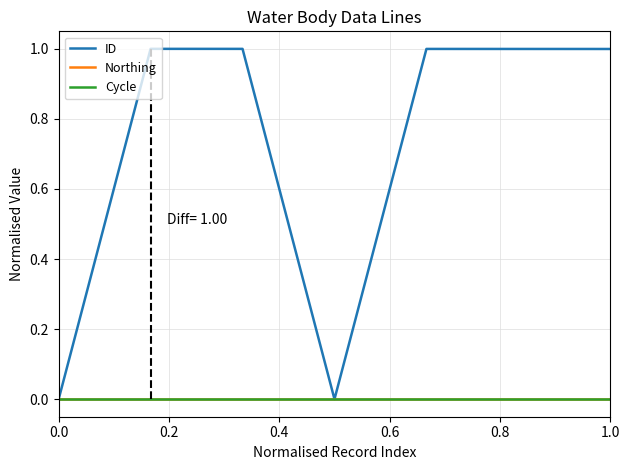

Does the chart display data point markers on the line(s)?

No